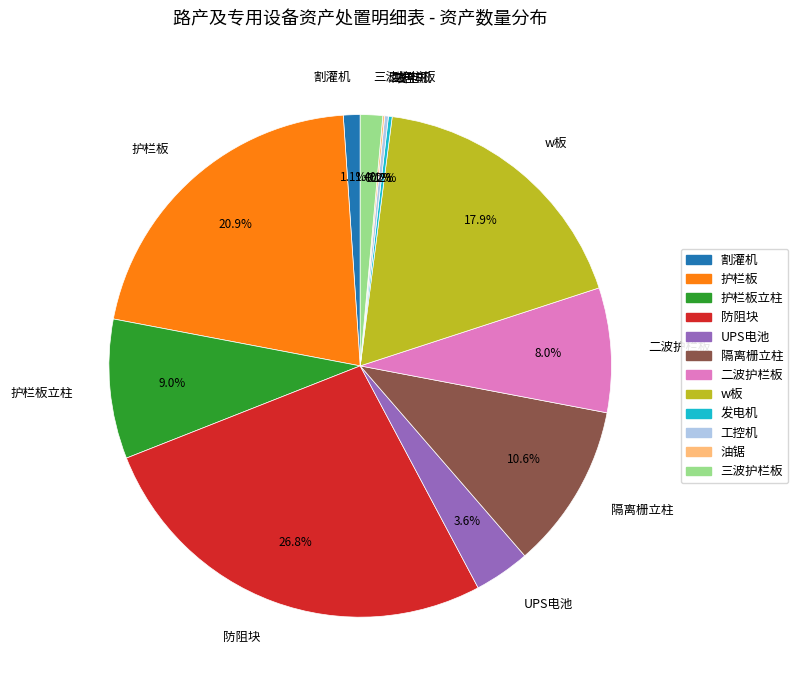

Do UPS电池 and 护栏板立柱 together represent more than half of the pie?

No